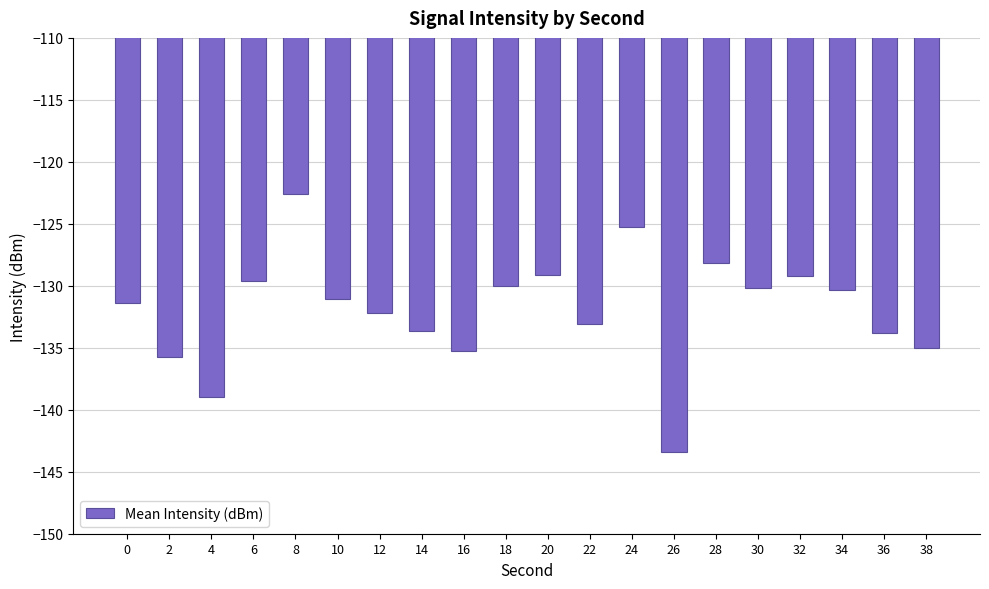

Does the chart contain stacked bars?

No